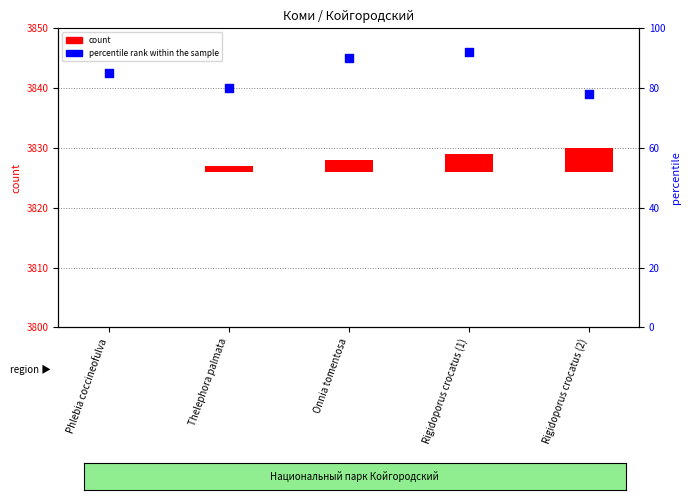

At how many categories does at least one series exceed 49?

5